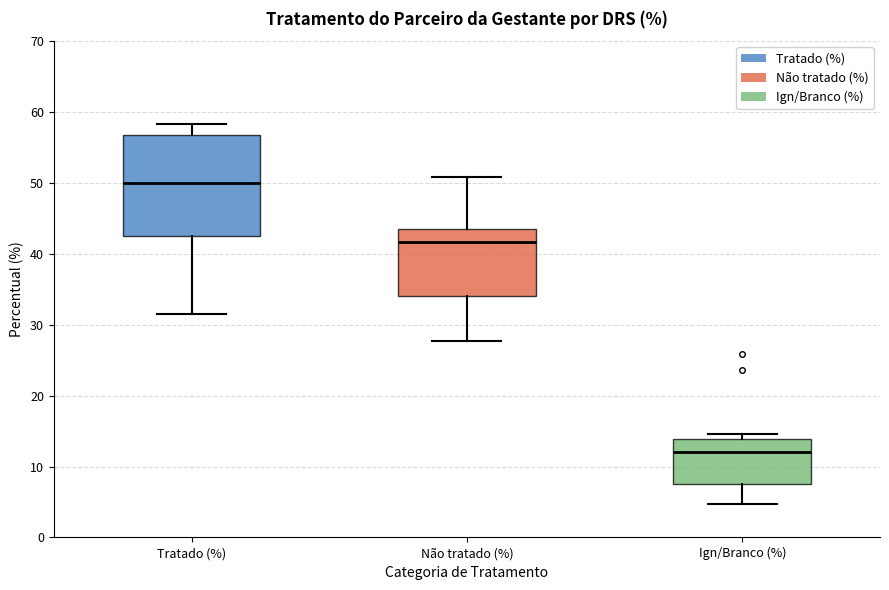

Reading left to right, transcribe this box plot: for each box, give where its median line is, the range the box spans, and where its two whiskers end, as read against the y-axis. The values are not printed on the chart, so give them approximately, as read against the axis.

Tratado (%): median 50, box 43 to 57, whiskers 31 to 58
Não tratado (%): median 42, box 34 to 43, whiskers 28 to 51
Ign/Branco (%): median 12, box 8 to 14, whiskers 5 to 15